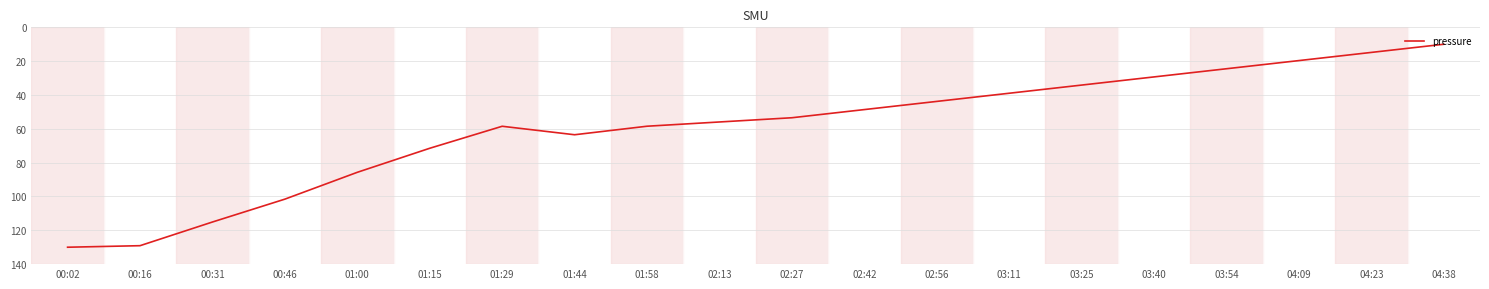

What is the minimum value shown in the chart?

10.0